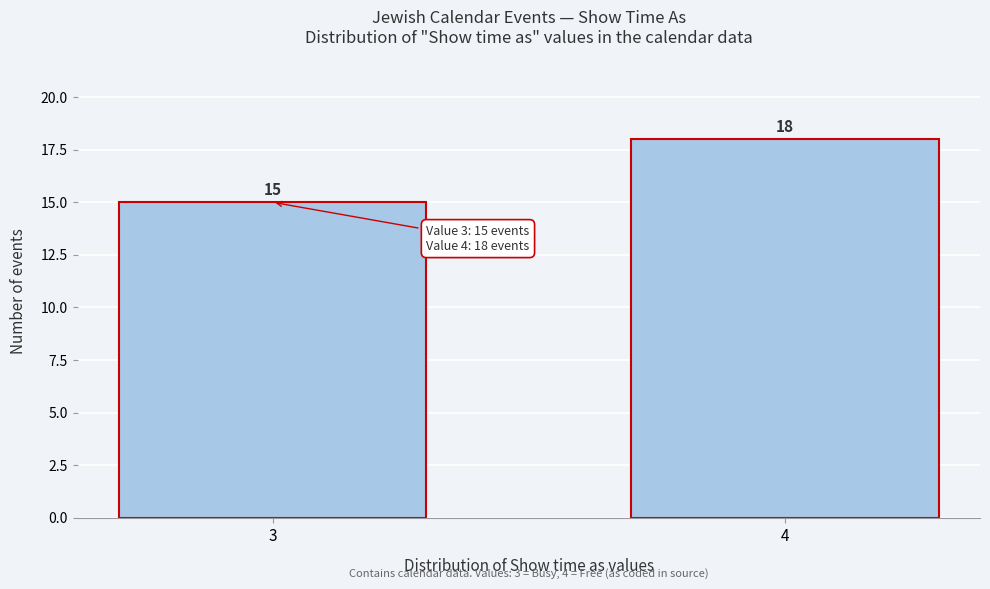

Reading left to right, list all the values displayed in this chart.

3=15	4=18